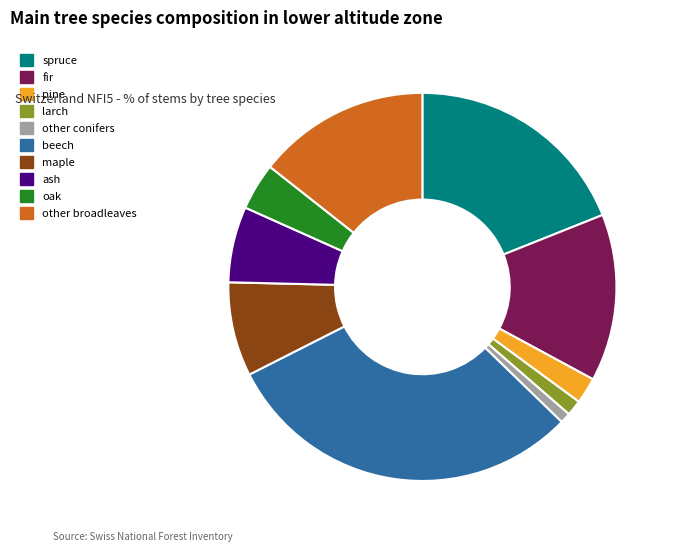

Combined, do fir and larch account for over 50%?

No